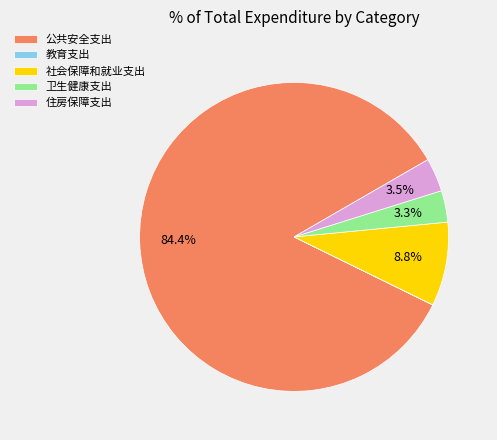

Combined, do 卫生健康支出 and 公共安全支出 account for over 50%?

Yes